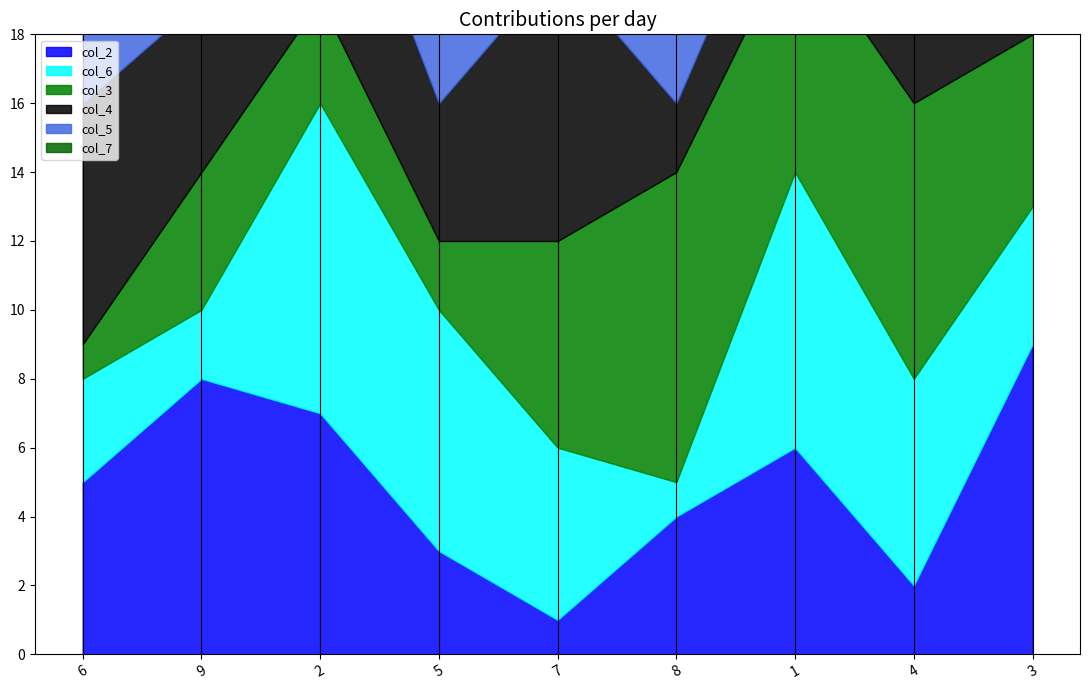

The value of col_4 at 2 is 6. True or false?

True